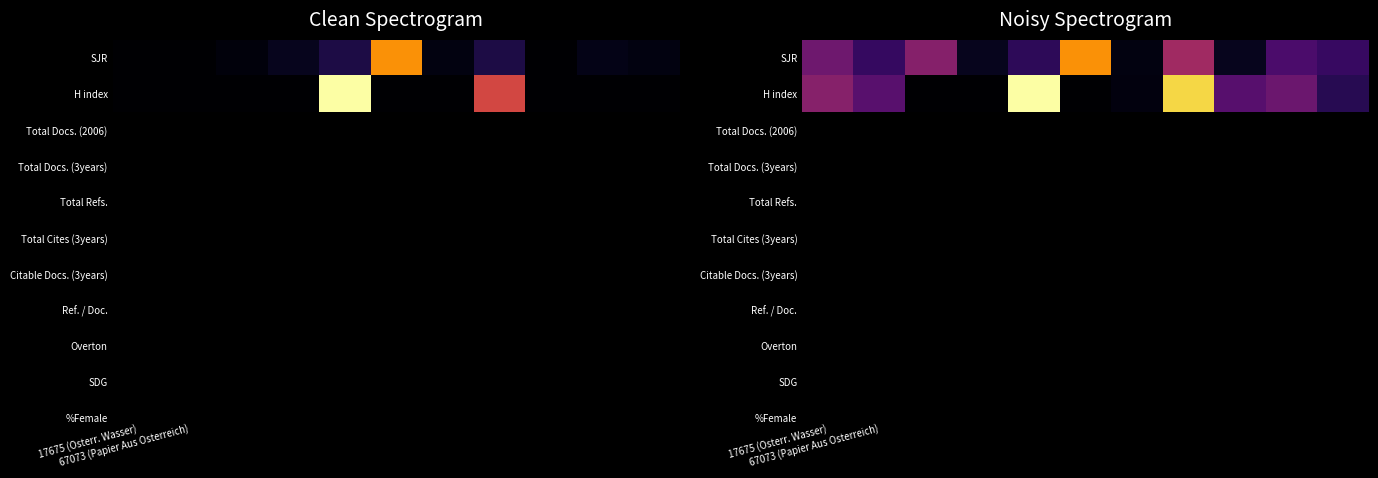

What is the difference between the maximum and minimum values in the SJR series?

0.7